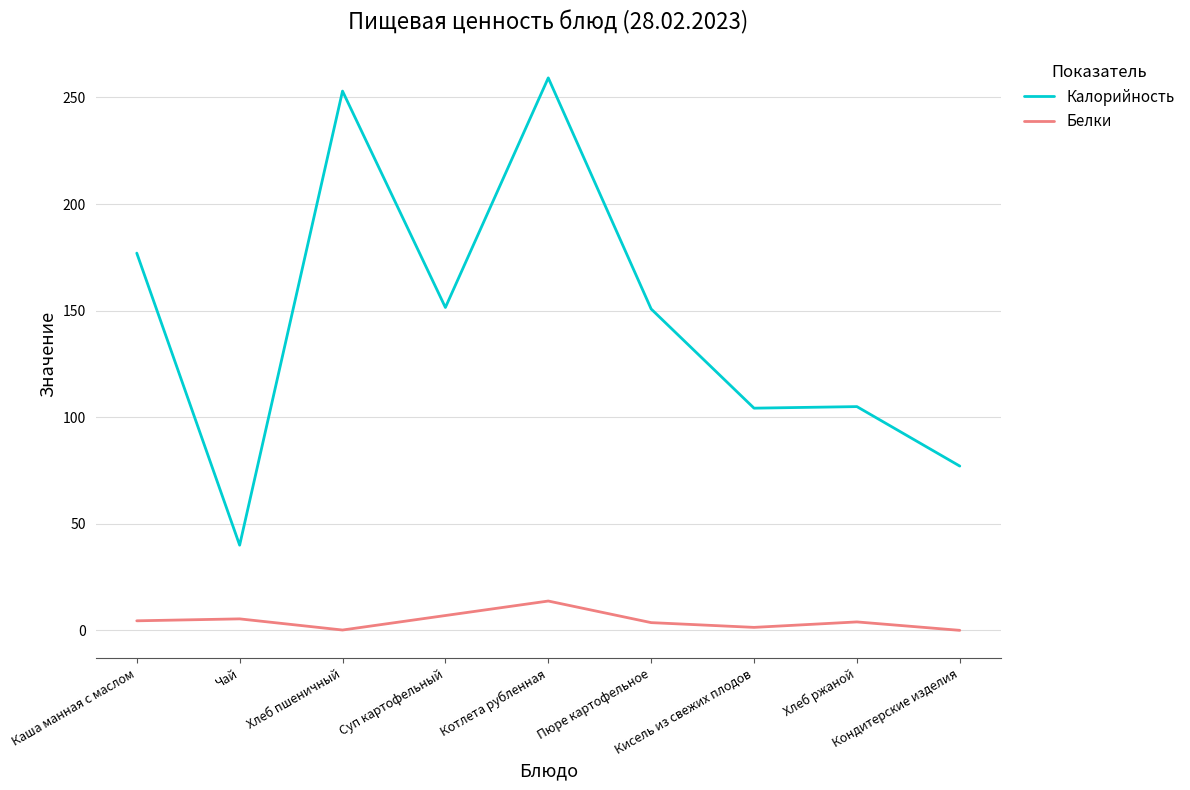

True or false: Белки and Калорийность cross at least once.

False